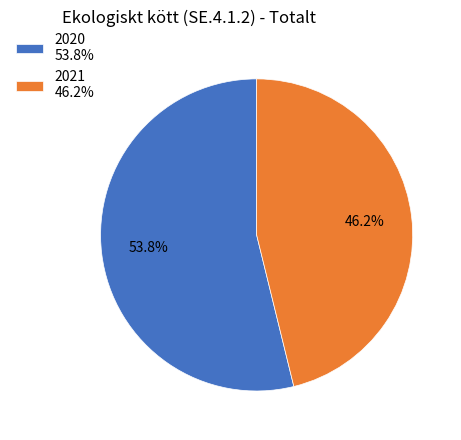

Which slice represents more than half of the pie?

2020